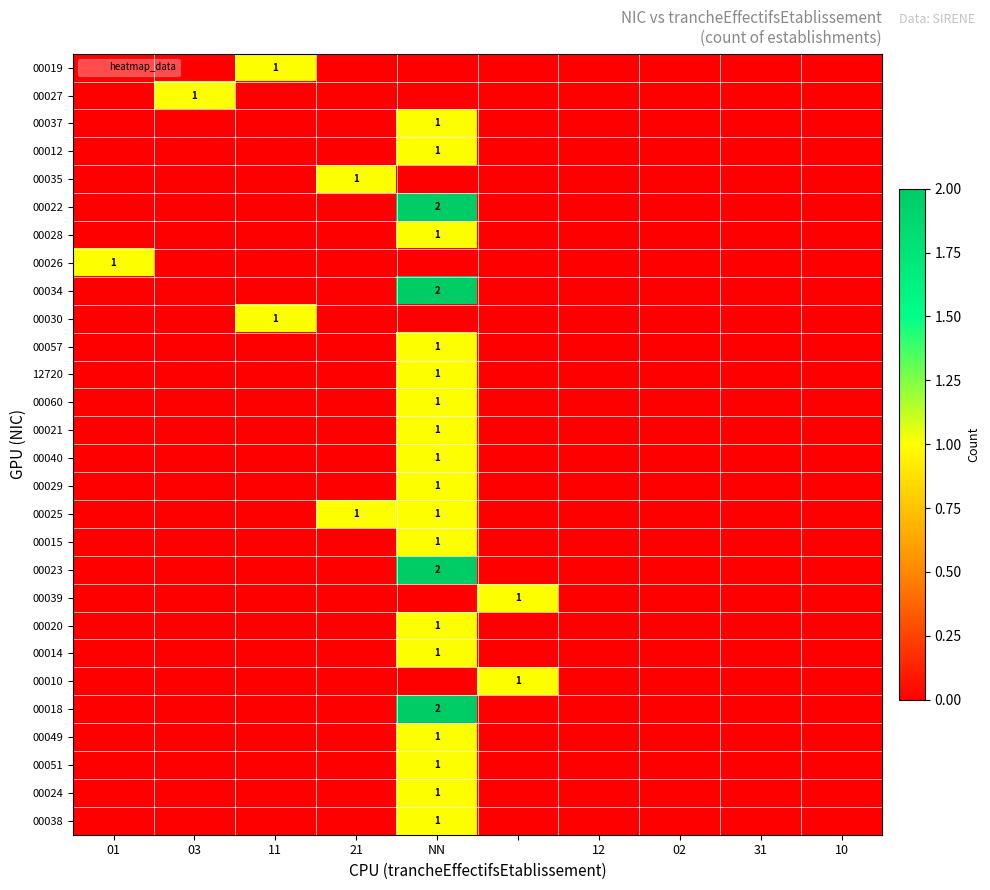

Is it true that 00021 equals 0 at NN?

False